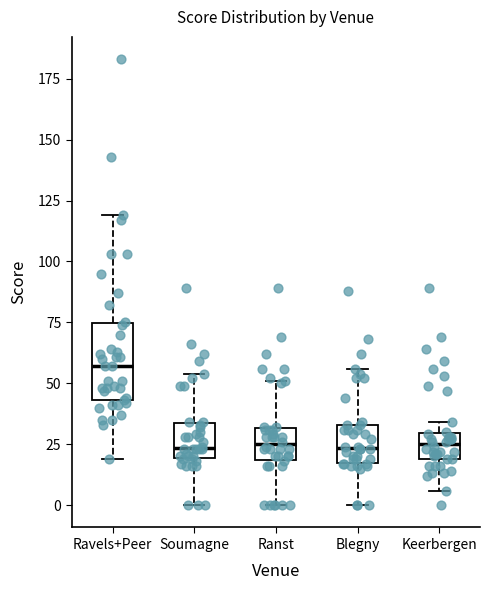

Reading left to right, transcribe this box plot: for each box, give where its median line is, the range the box spans, and where its two whiskers end, as read against the y-axis. The values are not printed on the chart, so give them approximately, as read against the axis.

Ravels+Peer: median 55, box 45 to 75, whiskers 20 to 120
Soumagne: median 25, box 20 to 35, whiskers 0 to 55
Ranst: median 25, box 20 to 30, whiskers 0 to 50
Blegny: median 25, box 20 to 35, whiskers 0 to 55
Keerbergen: median 25, box 20 to 30, whiskers 5 to 35